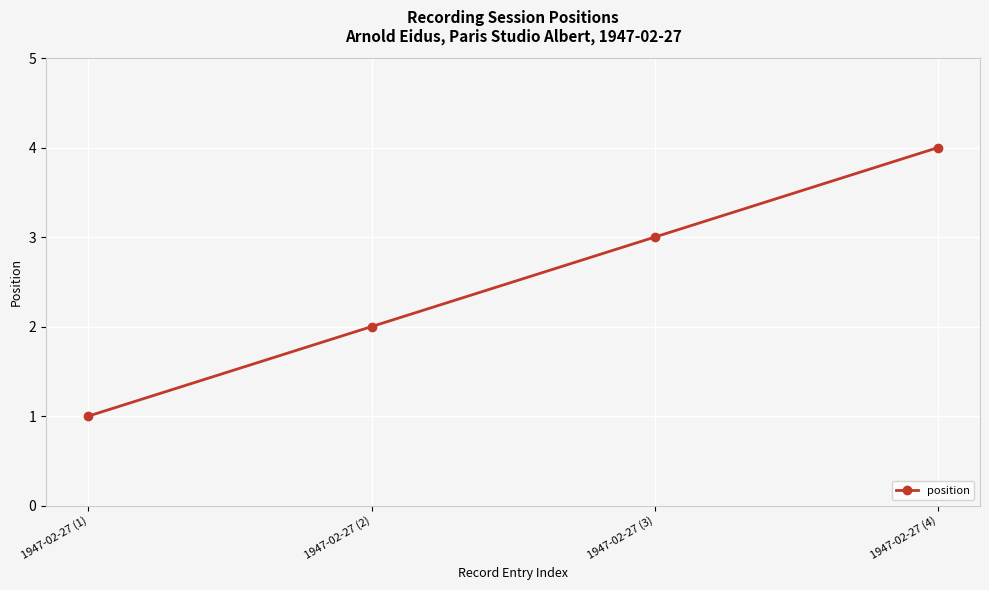

What is the change in value from 1947-02-27 (1) to 1947-02-27 (2)?

+1